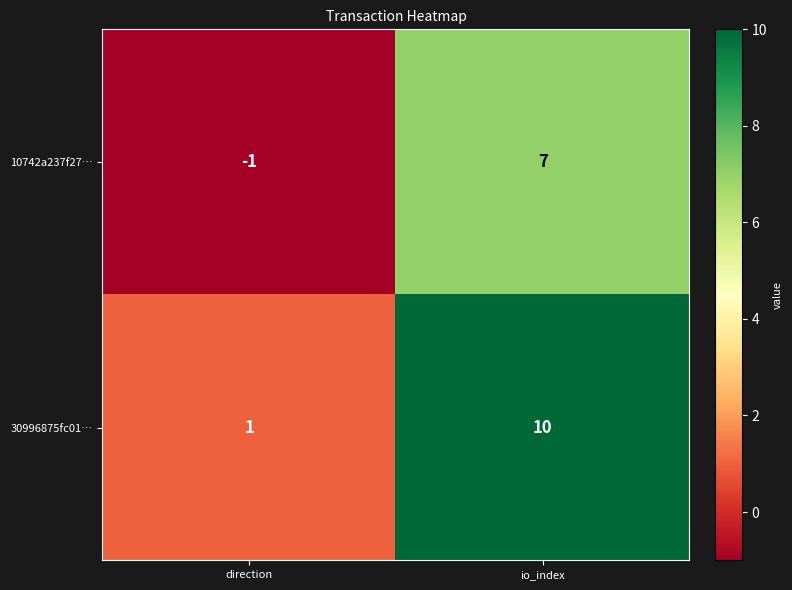

Which series has the largest total across all categories?

30996875fc01…